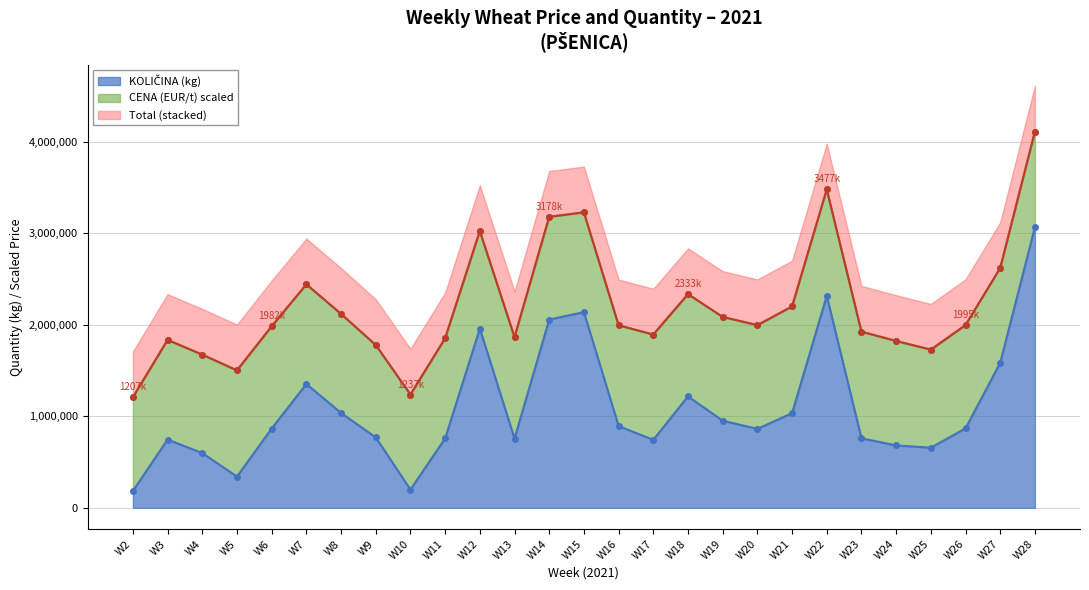

What is the difference between the second highest and minimum values?

2131250